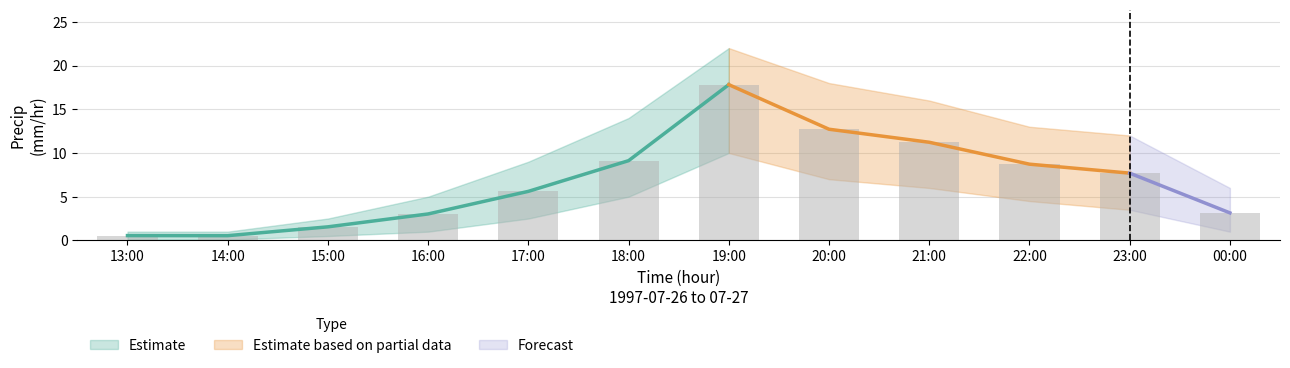

Rank the categories by lower_band value from lowest to highest.

13:00, 14:00, 15:00, 16:00, 00:00, 17:00, 23:00, 22:00, 18:00, 21:00, 20:00, 19:00